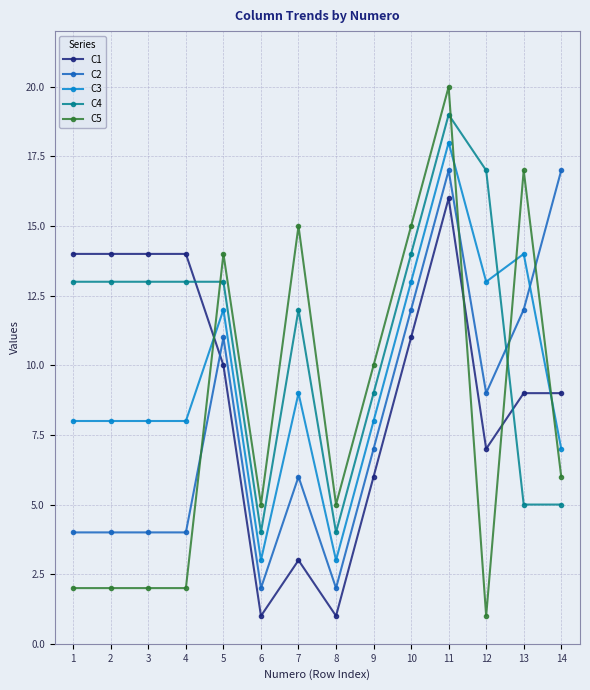

True or false: C2 has more than 0 points higher than both neighbors.

True